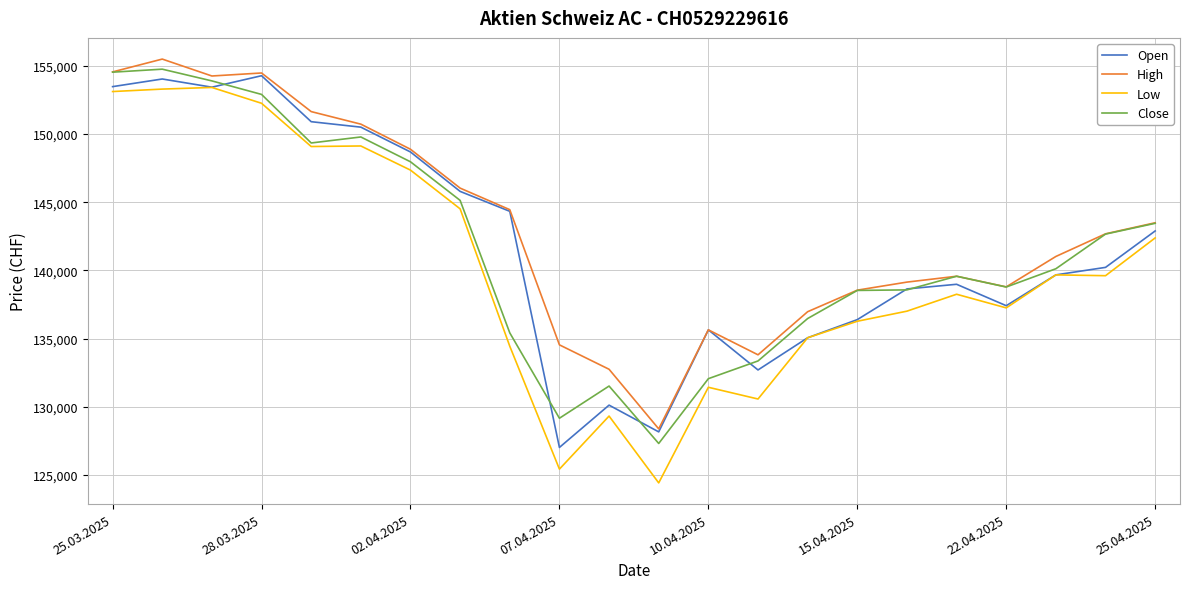

What is the minimum value shown in the chart?

124420